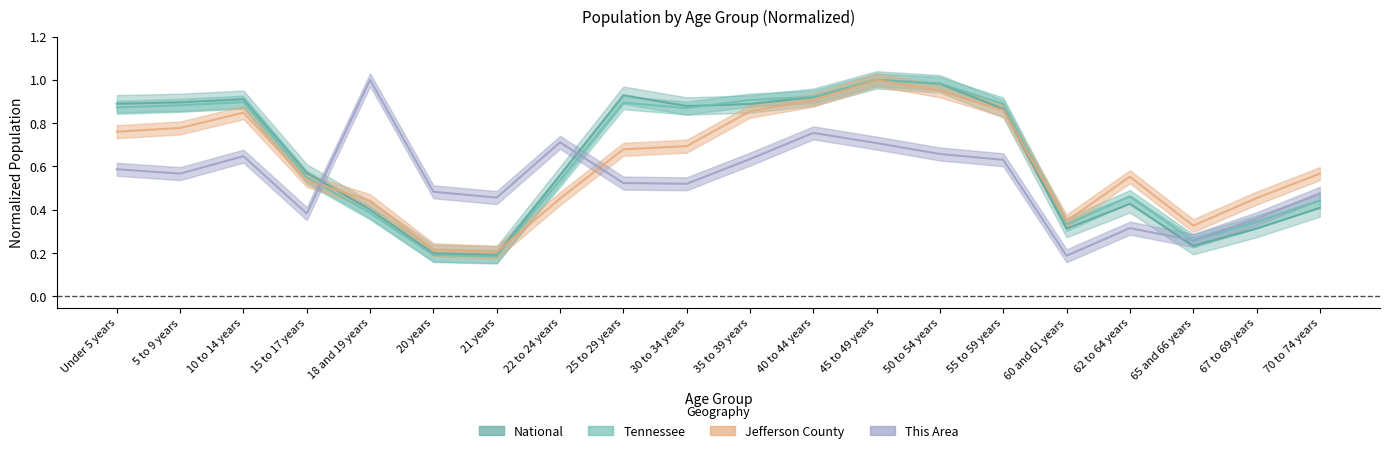

What is the label of the 7th point from the right?

50 to 54 years